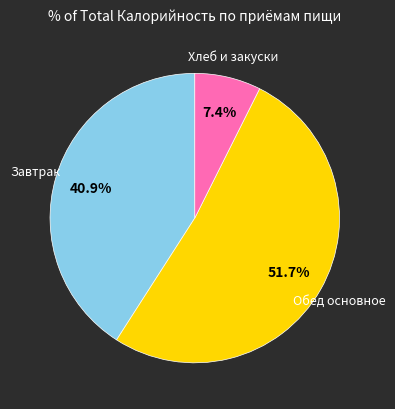

To the nearest percent, what is the difference between the largest and smallest slice percentages?

44%